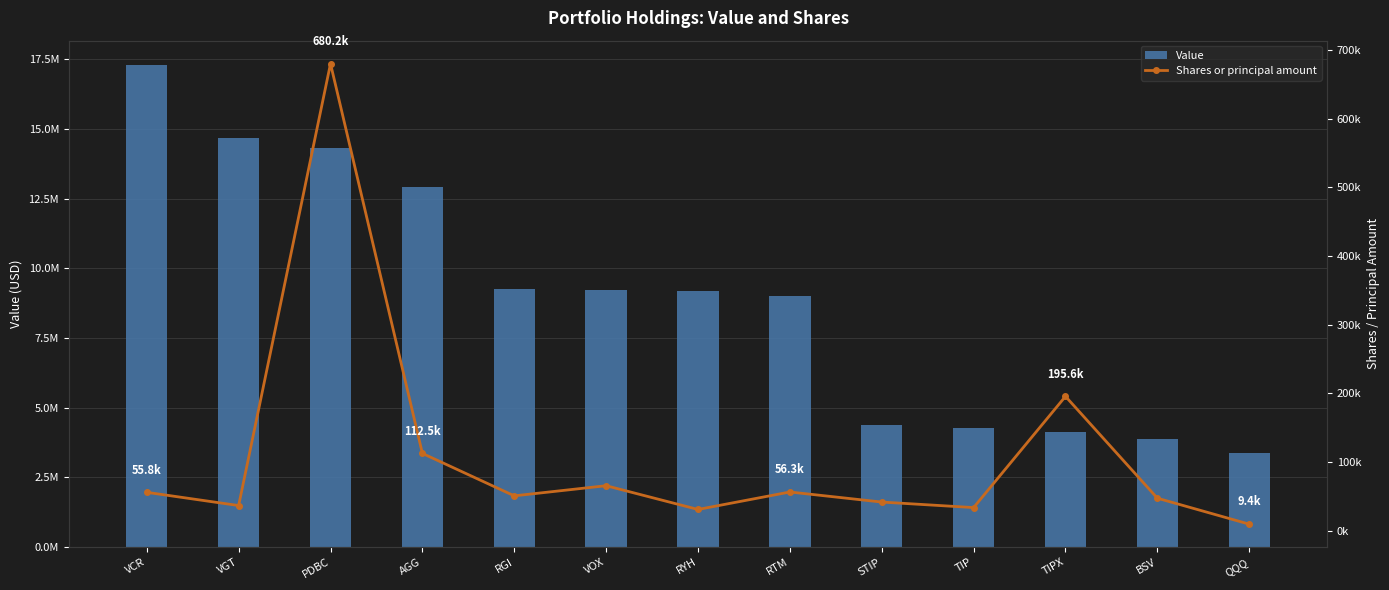

True or false: Shares or principal amount has a value of 9438 at QQQ.

True